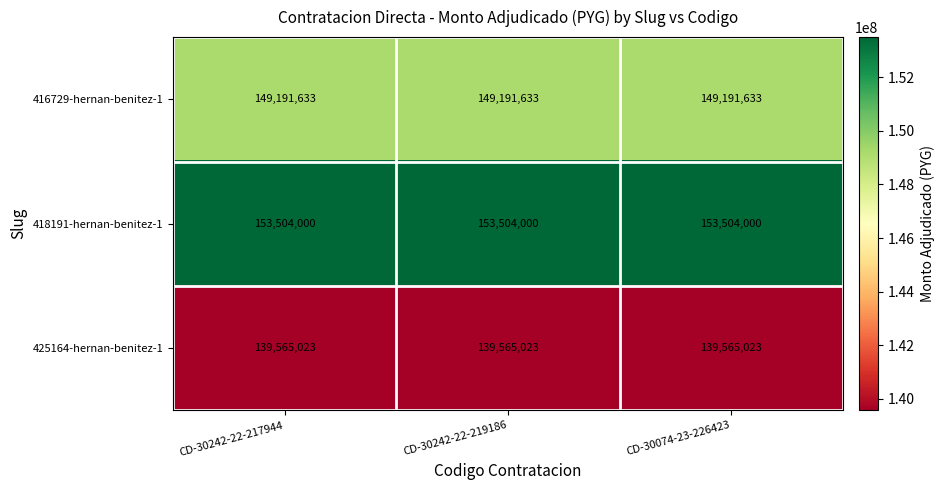

Rank the series by their maximum value, from lowest to highest.

425164-hernan-benitez-1, 416729-hernan-benitez-1, 418191-hernan-benitez-1